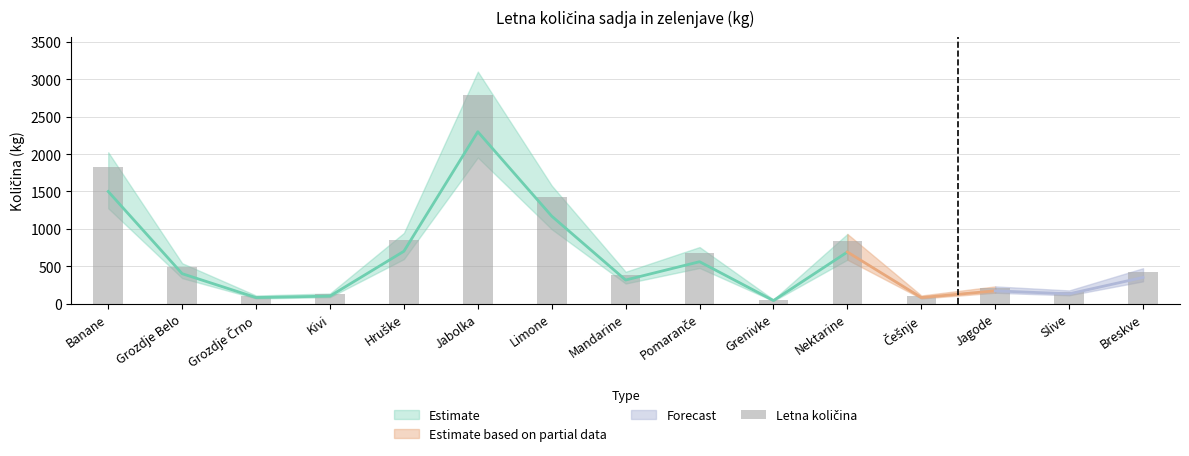

How many values exceed 425?

8